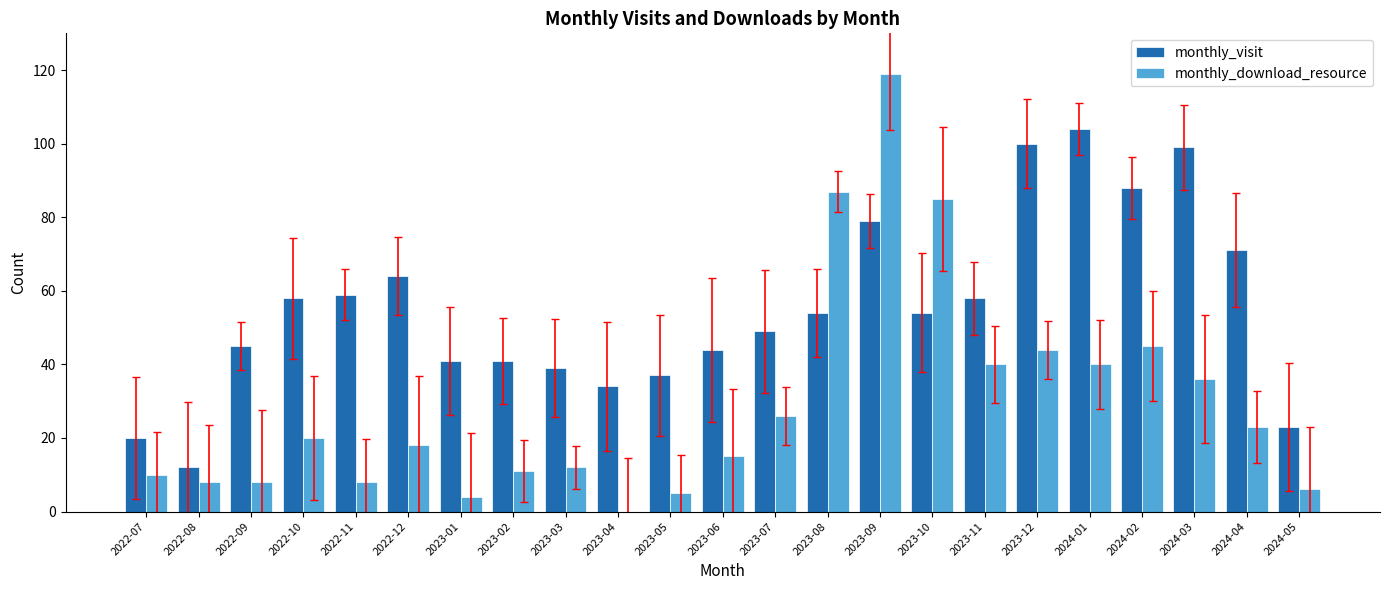

What is the total value across all series at 2023-03?

51